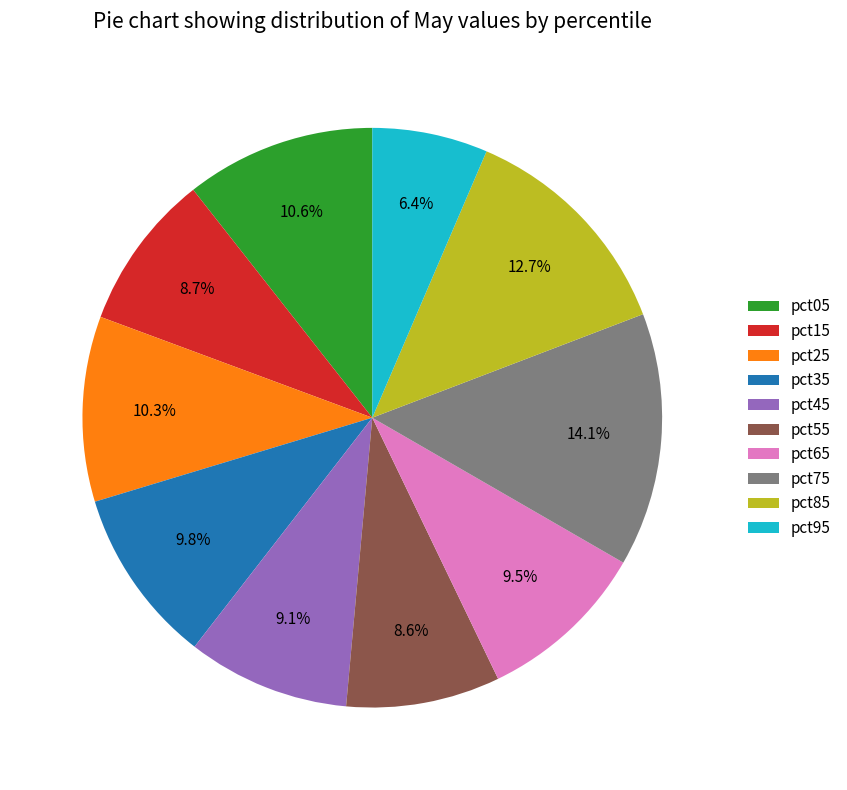

Is there any slice that represents more than half of the pie?

No